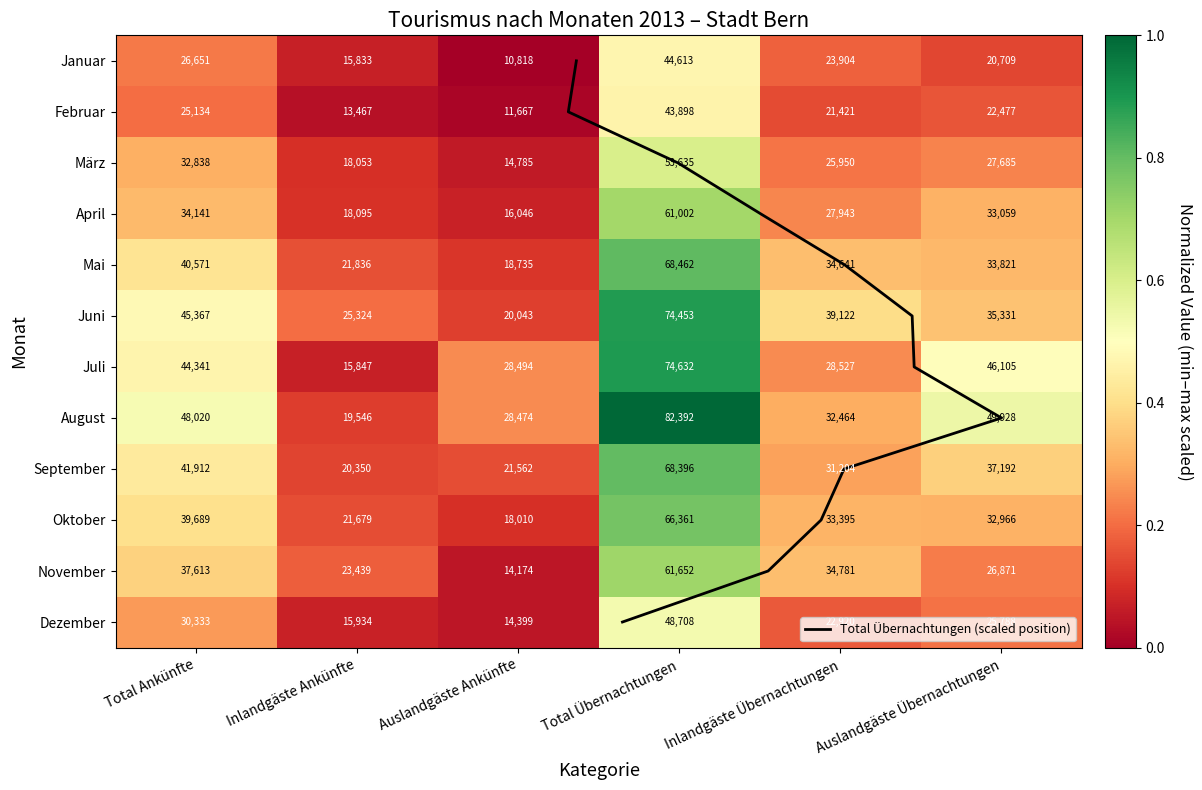

Count the Mai values in the range 0 to 1.

6